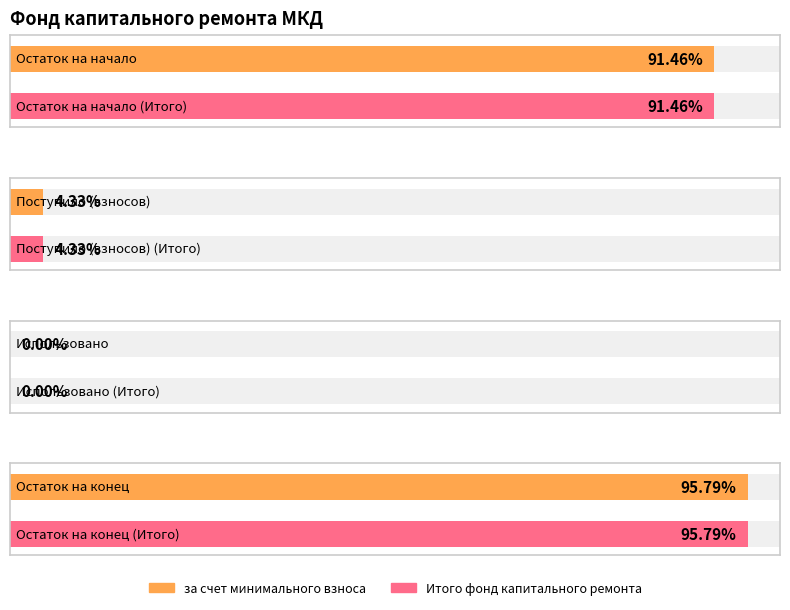

Which series has the largest range (max minus min)?

за счет минимального взноса